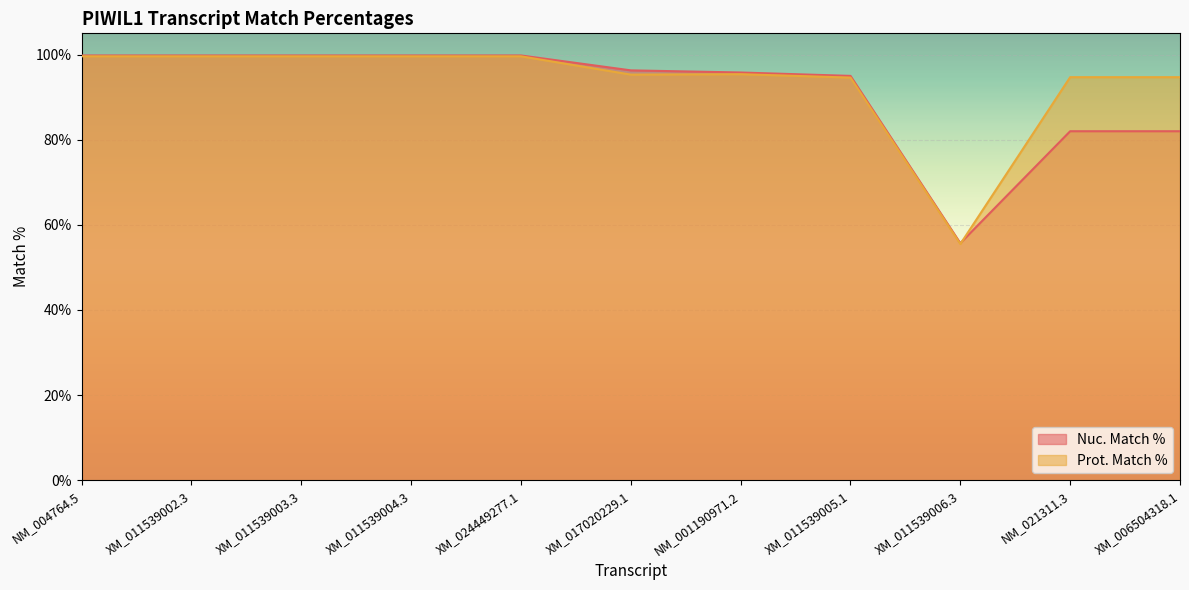

Which series has the largest range (max minus min)?

Nuc. Match %